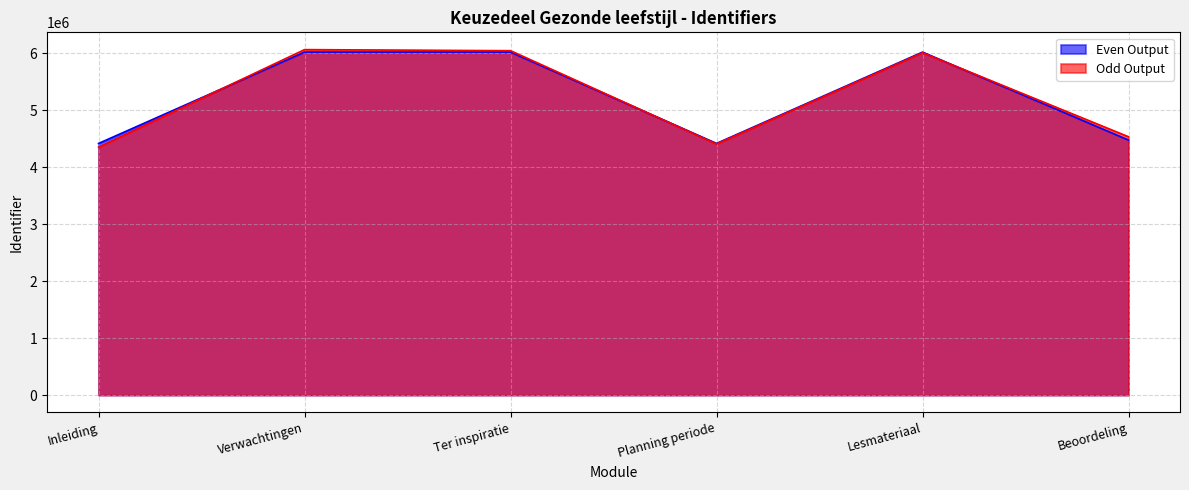

What is the maximum value for Even Output?

6020397